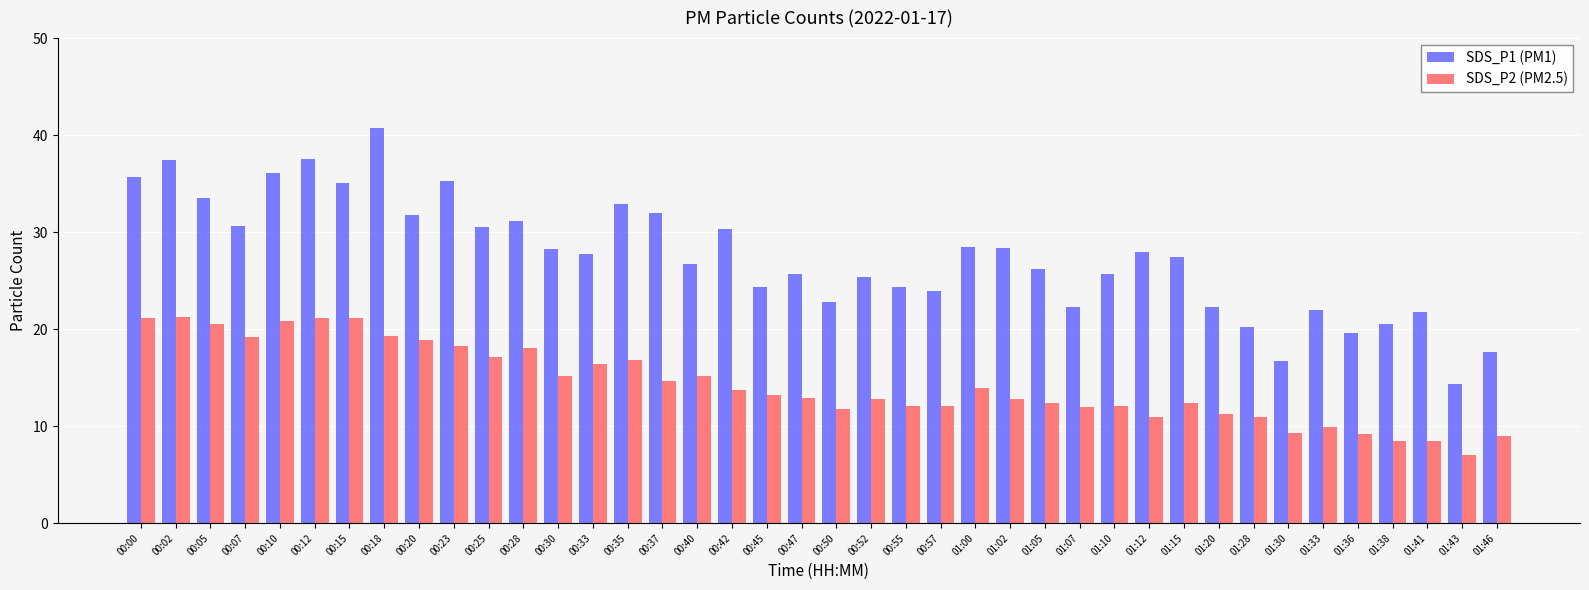

How many bars are there in total?

80